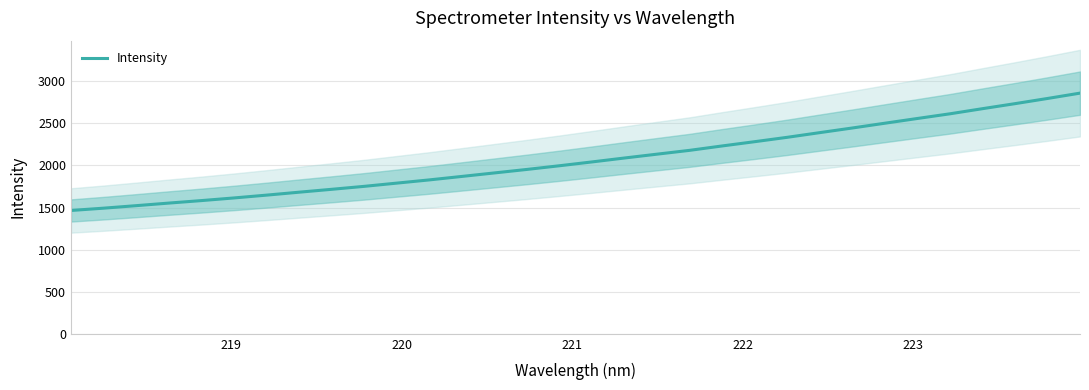

How many values exceed 2042?

16